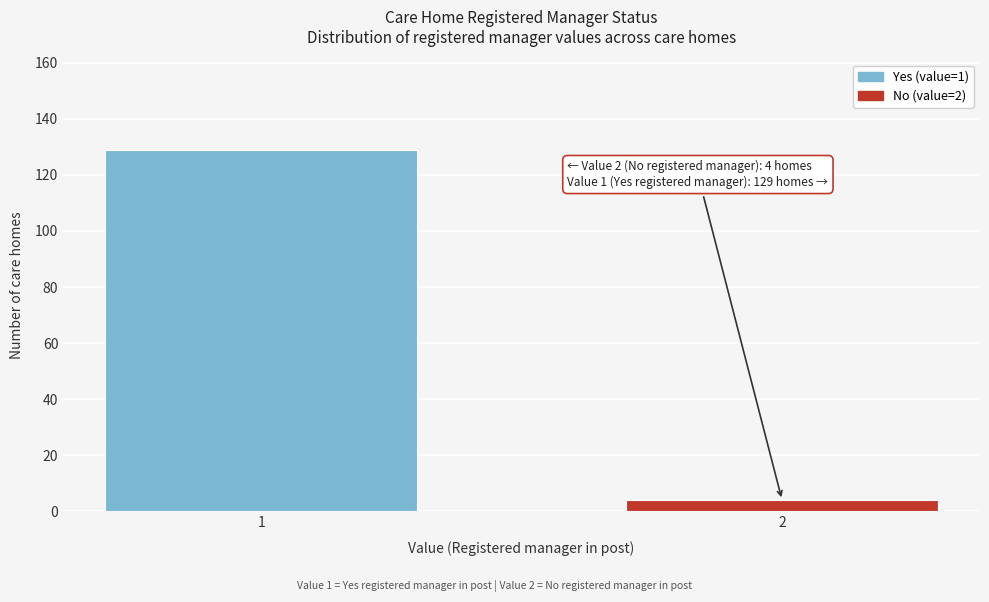

Reading left to right, transcribe all the data shown in this chart.

129	4